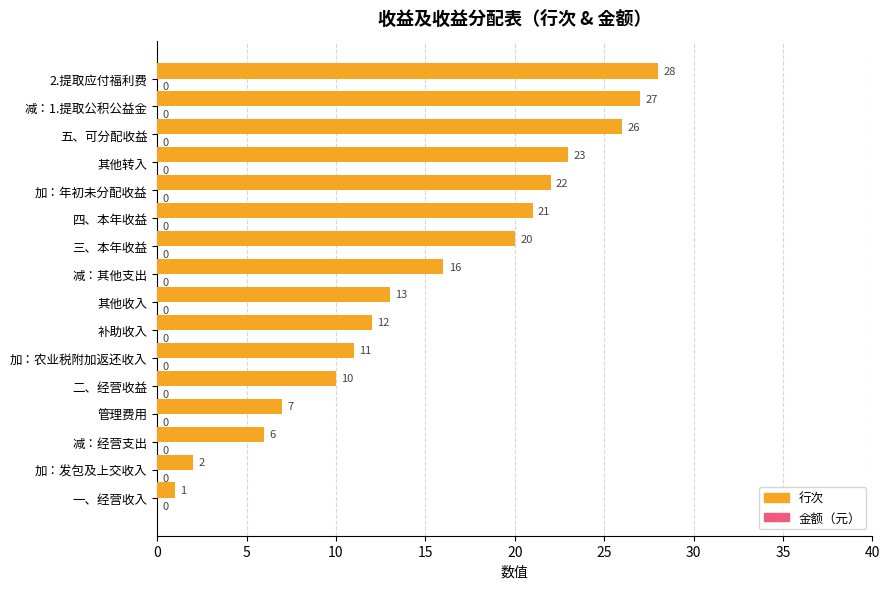

Are the bars horizontal?

Yes